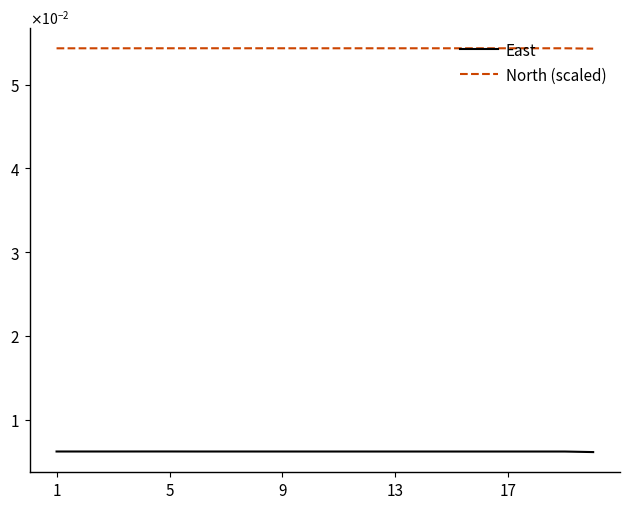

True or false: East and North (scaled) intersect in this chart.

False